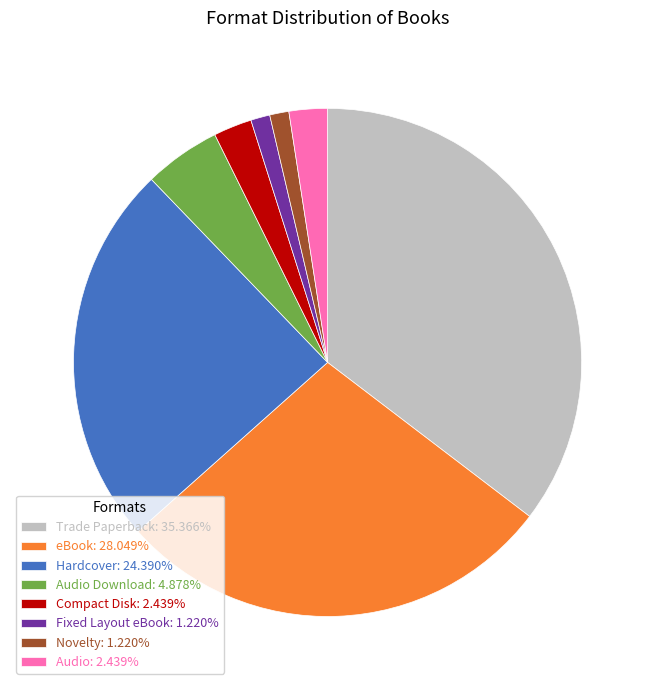

Does eBook: 28.049% represent more than half of the total?

No